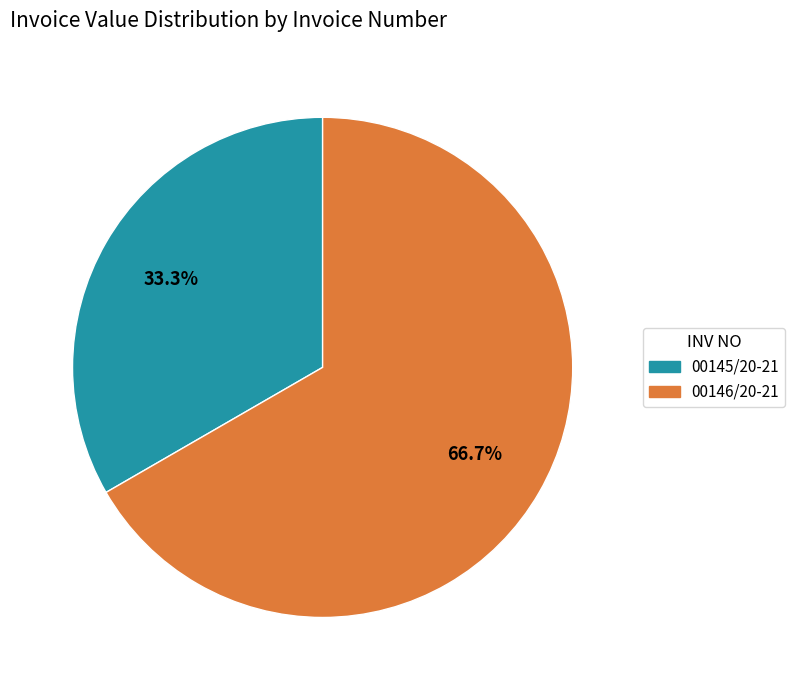

To the nearest percent, what is the difference between the 00146/20-21 and 00145/20-21 slice percentages?

33%